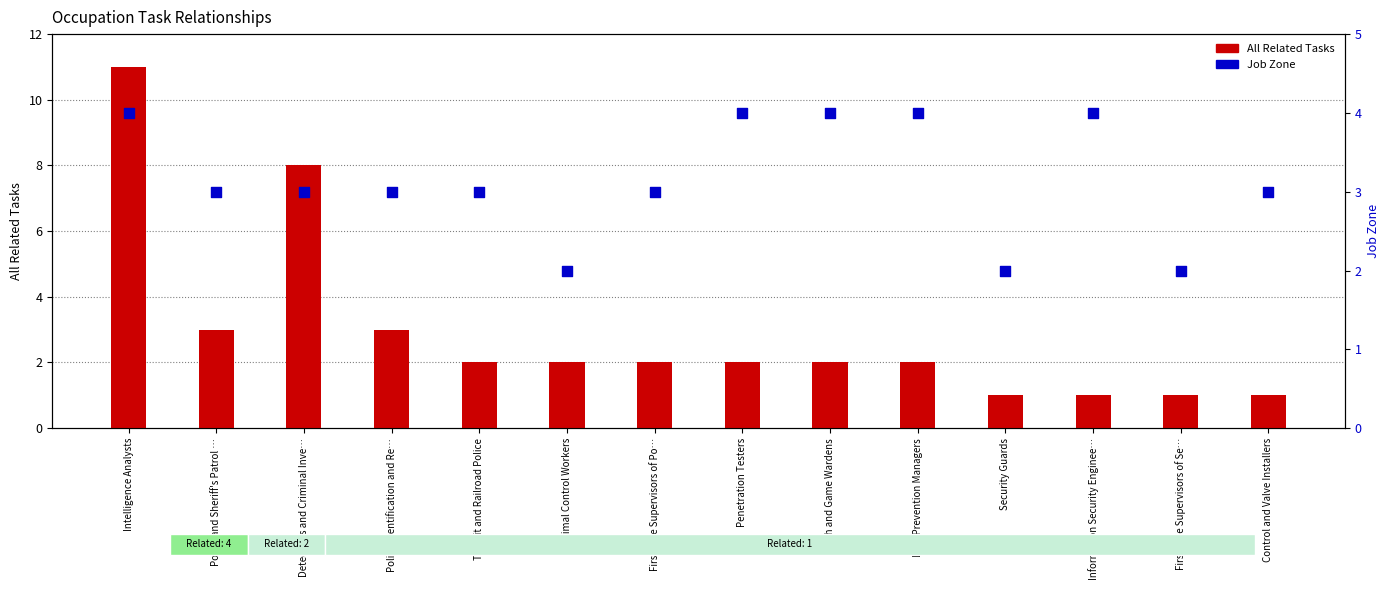

Which series has the largest Y range (max minus min)?

All Related Tasks